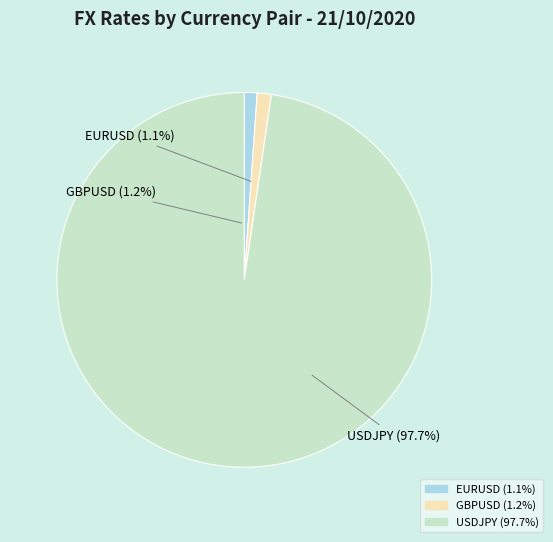

To the nearest percent, what portion does USDJPY represent?

98%